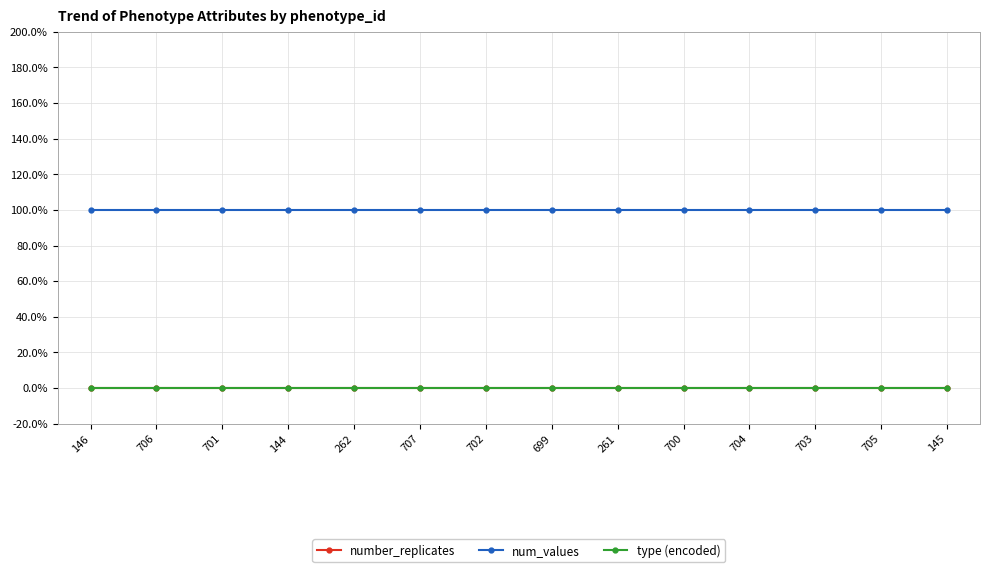

True or false: type (encoded) and num_values intersect in this chart.

False